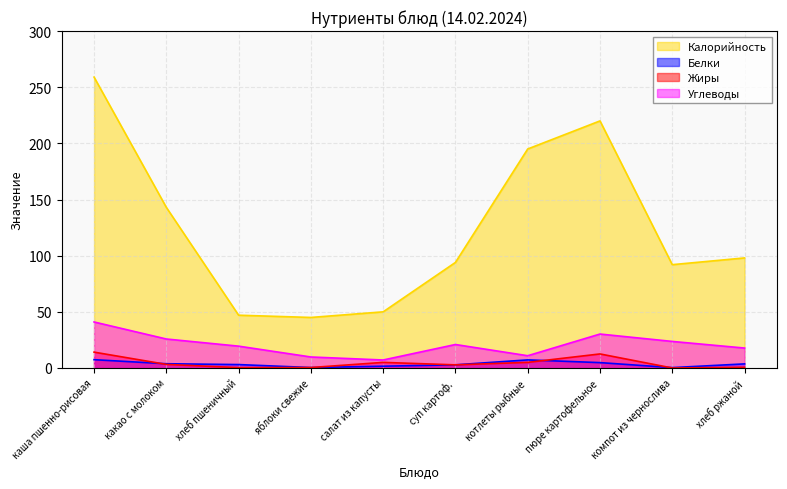

Does the chart have visible grid lines?

Yes